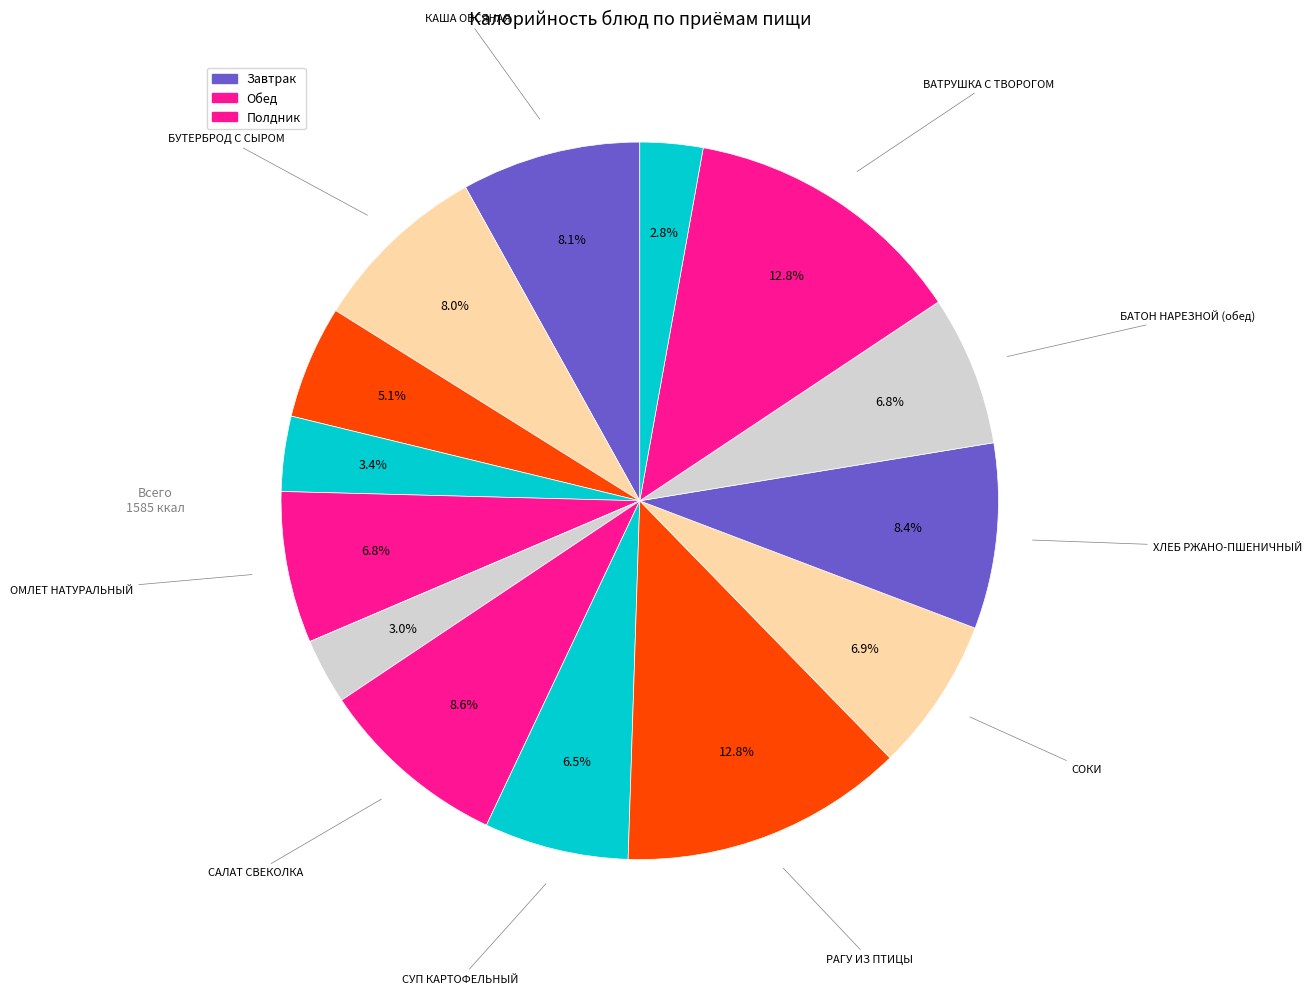

Count the number of slices in the pie.

14